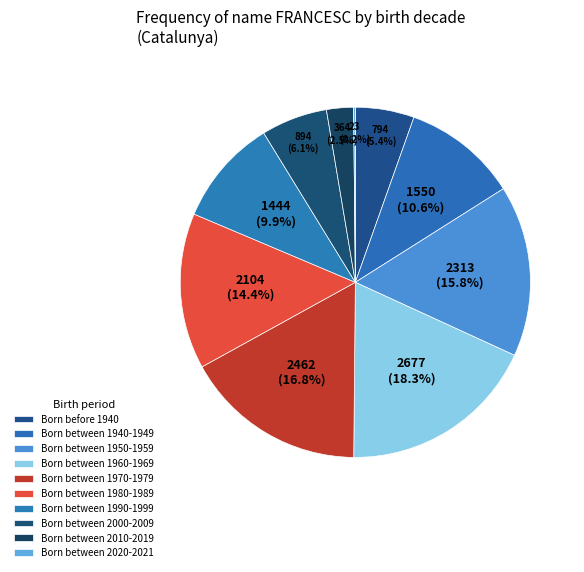

What percentage is the Born between 1960-1969 slice, to the nearest percent?

18%